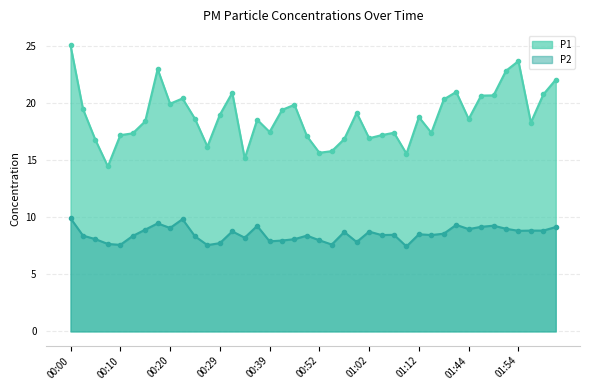

True or false: P1 and P2 intersect in this chart.

False